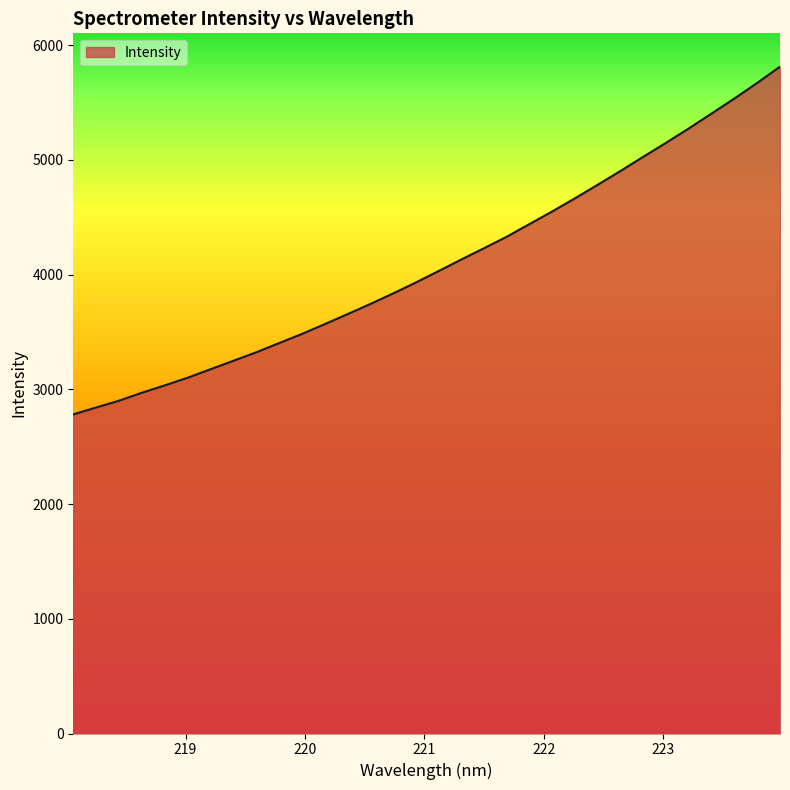

What is the difference between the maximum and minimum values?

3030.1